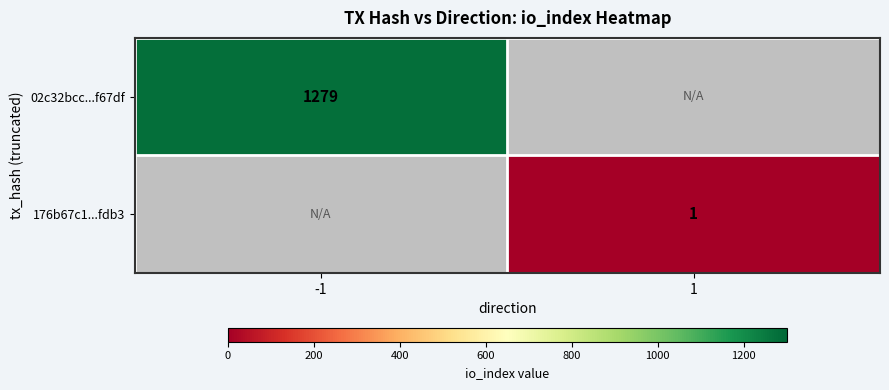

Is it true that 176b67c1...fdb3 equals 2 at 1?

False